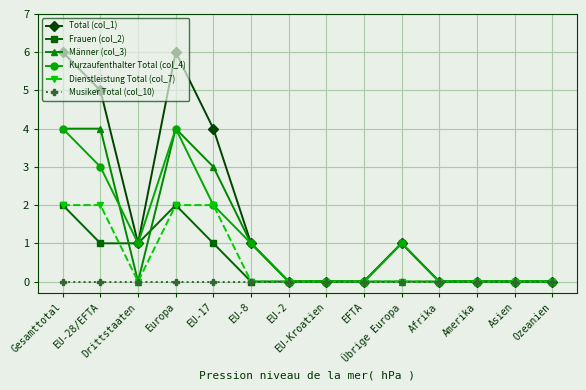

True or false: Frauen (col_2) has a value of 0 at Amerika.

True